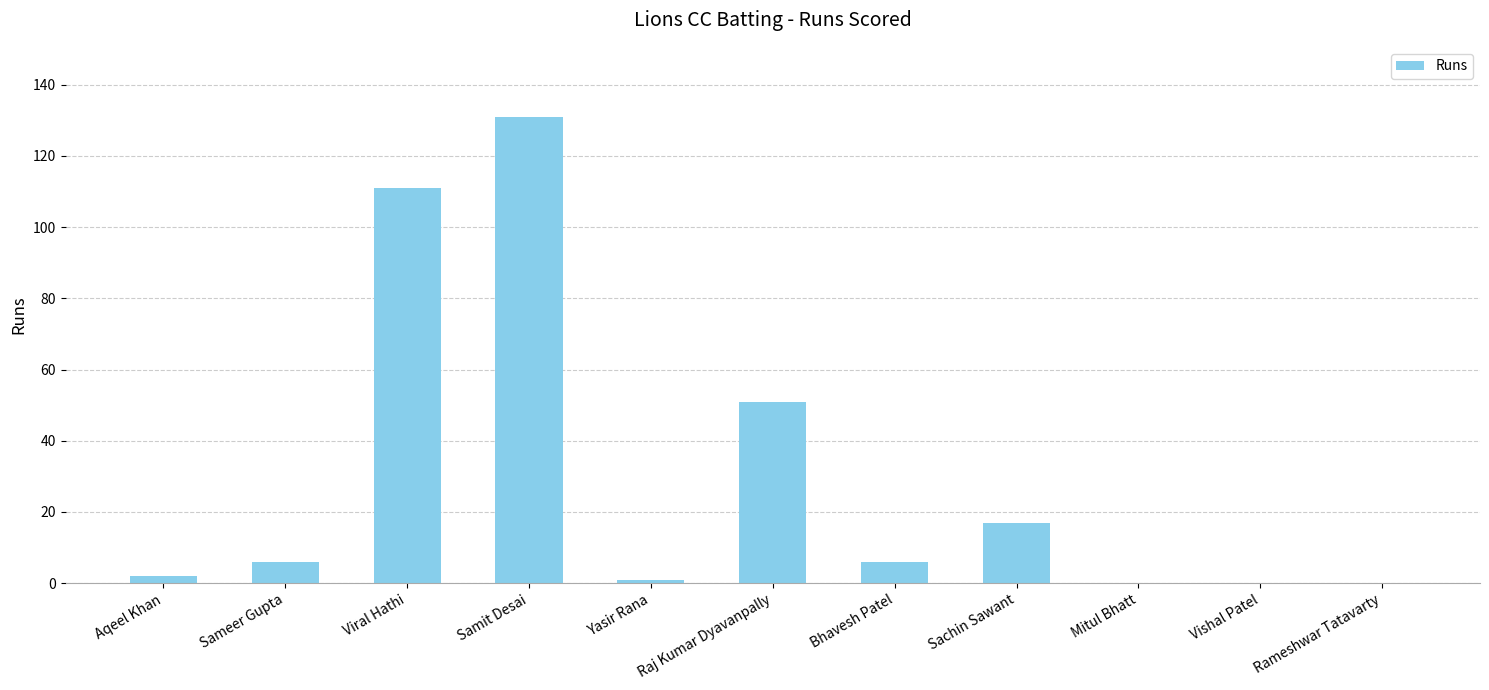

What is the maximum value shown in the chart?

131